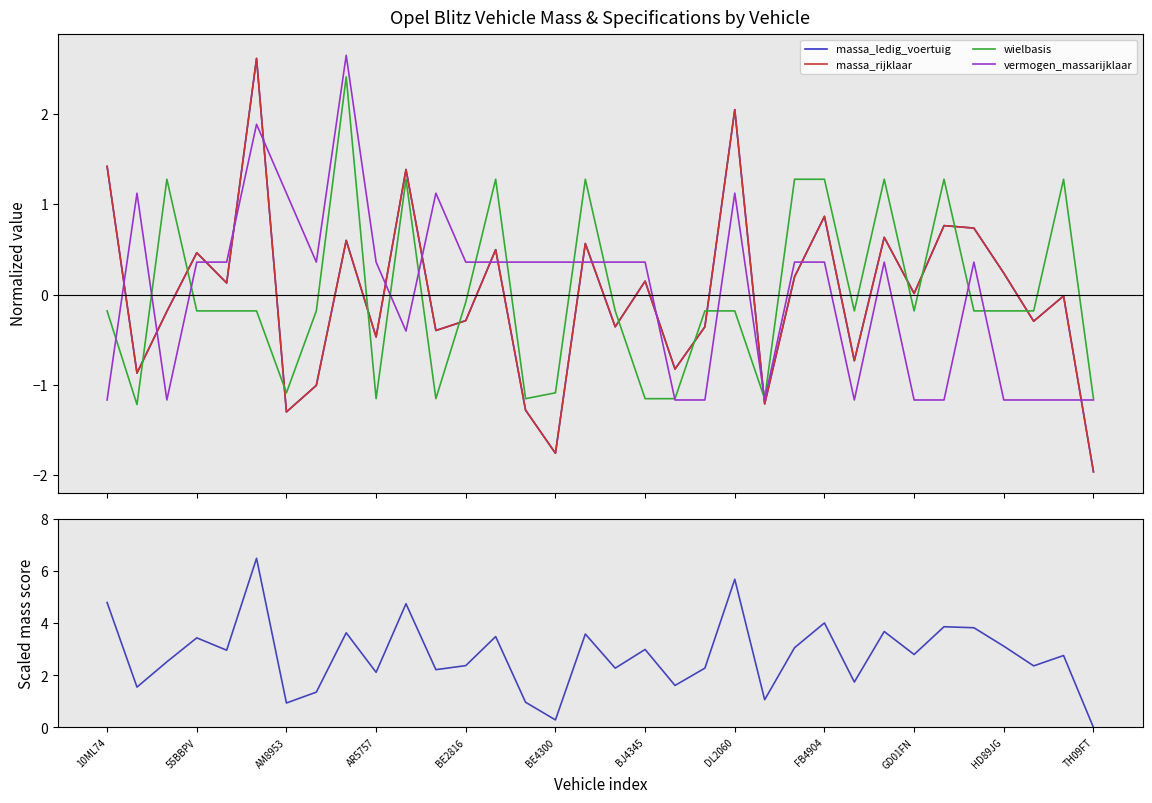

Is the value of wielbasis at 17 greater than the value of massa_ledig_voertuig (scaled) at 24?

No